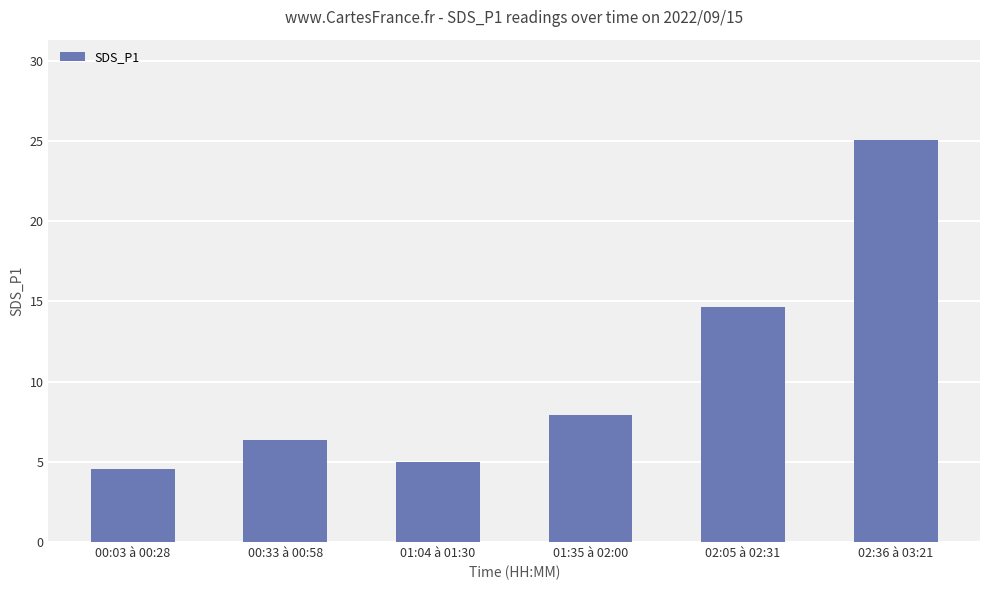

What is the sum of the values at 01:35 à 02:00 and 00:33 à 00:58?

14.3